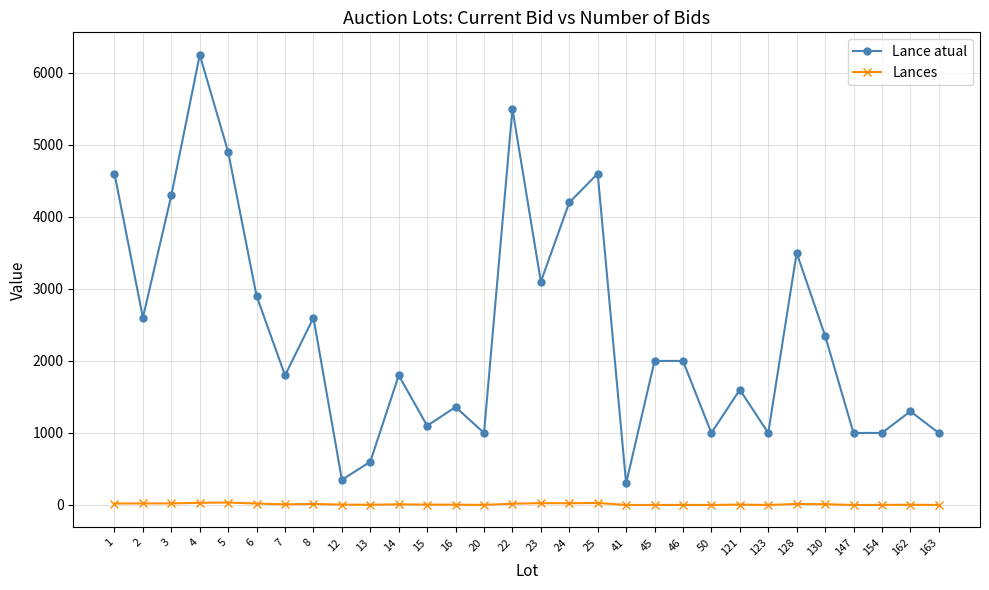

True or false: Lances has more than 0 points higher than both neighbors.

True